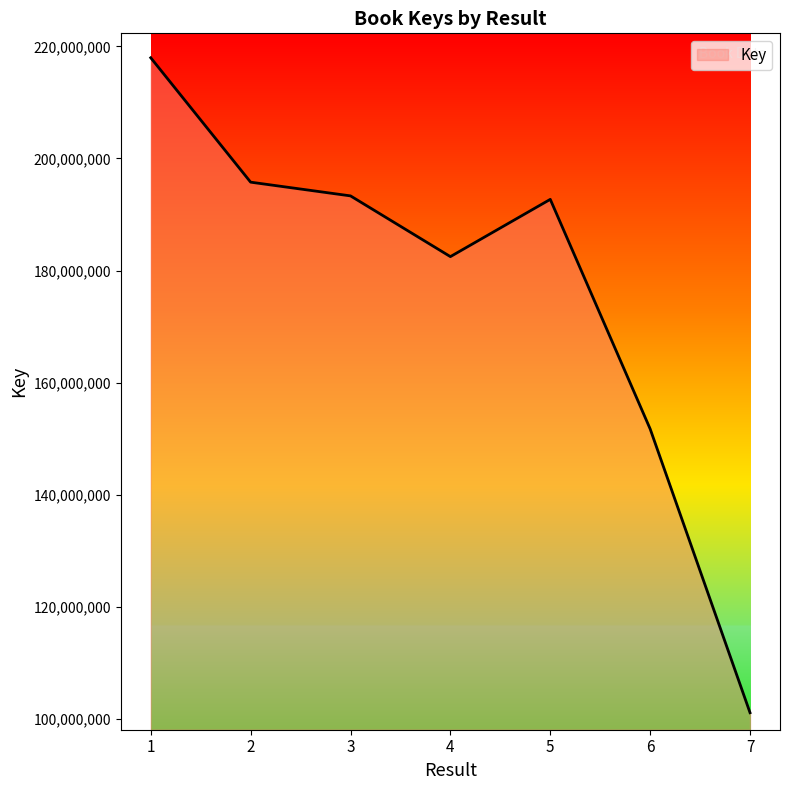

What is the difference between the second highest and second lowest values?

44030828